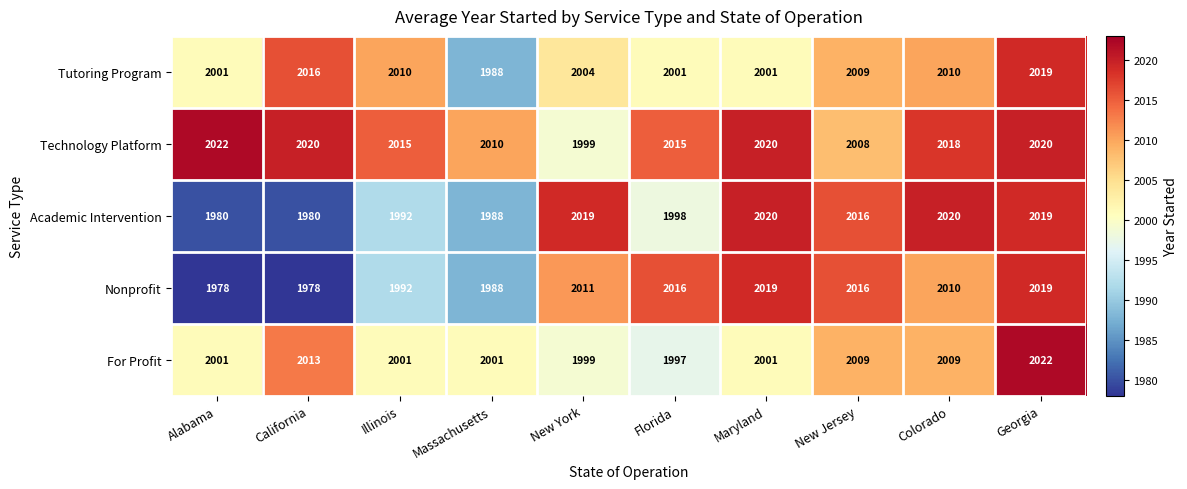

How many data points does each series have?

10